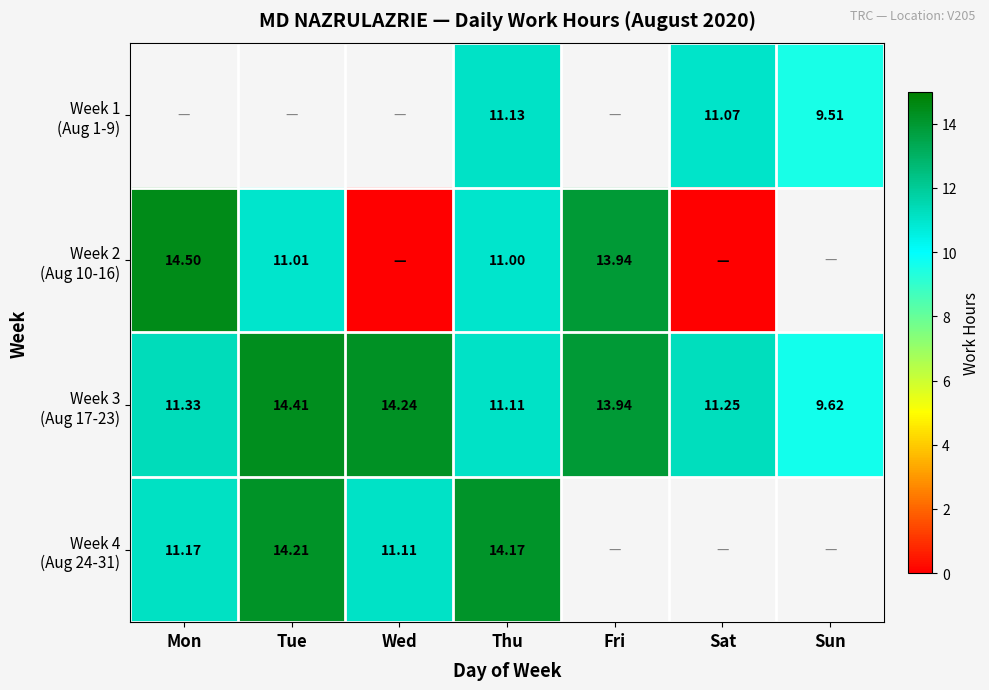

Which category has the lowest value across all series?

Wed